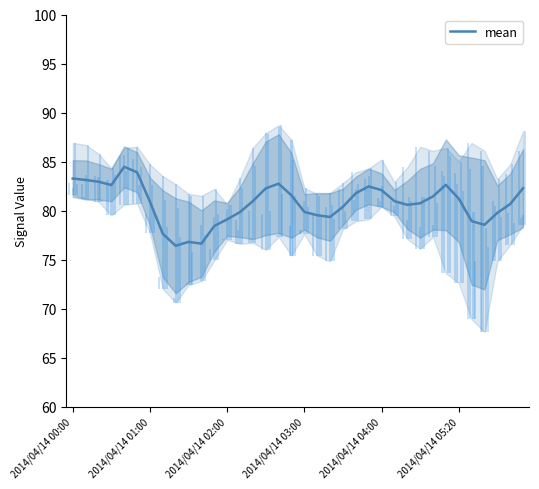

What is the difference between the maximum and minimum values?

8.1